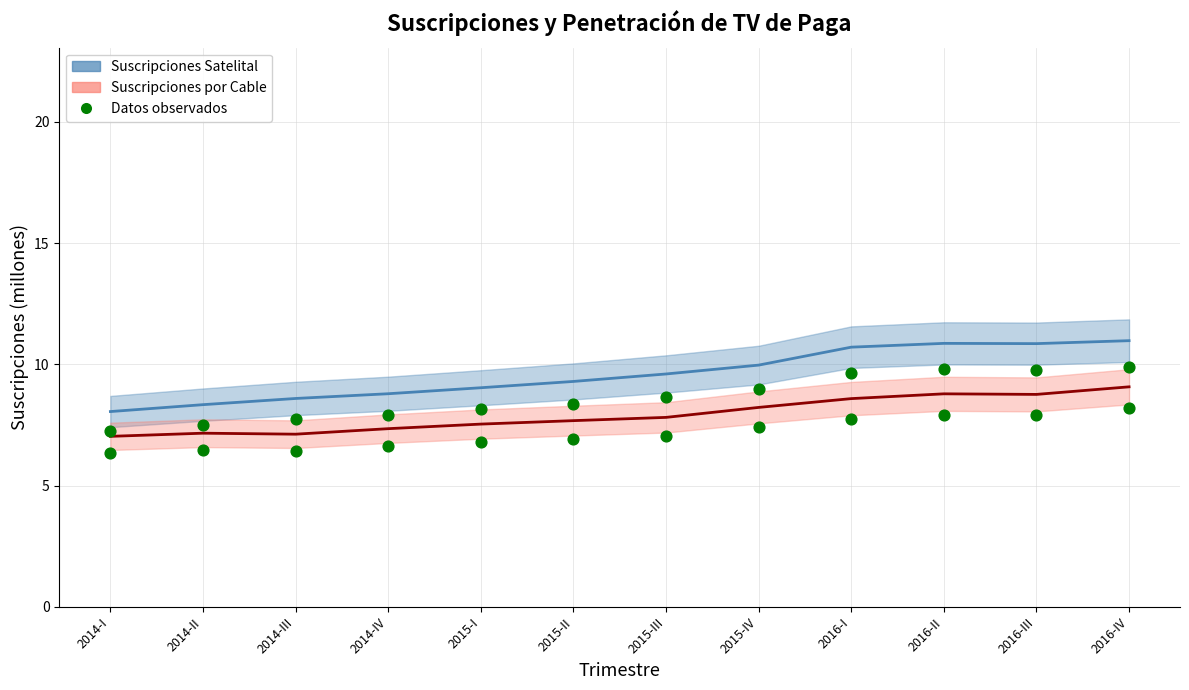

Which series has the widest spread of Y values?

Suscripciones Satelital